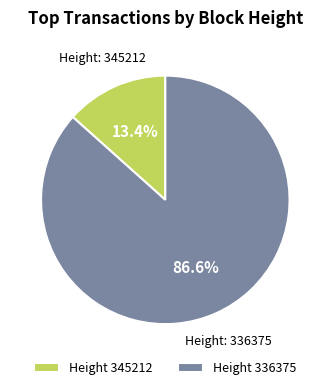

How many segments does this pie chart have?

2